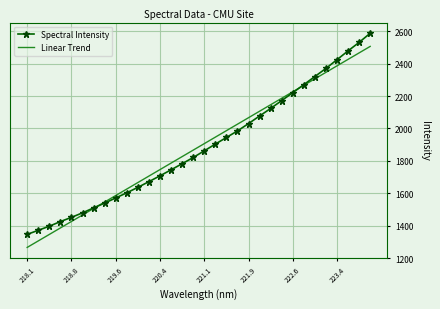

What is the maximum value for Linear Trend?

2506.5